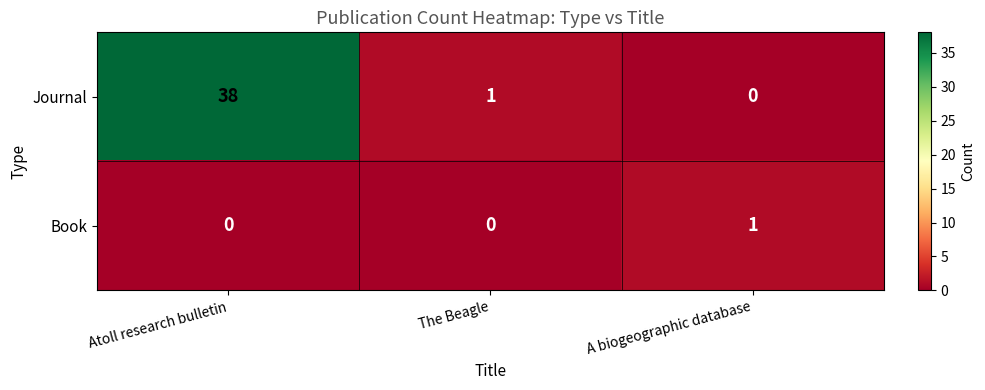

How many series are shown in this chart?

2